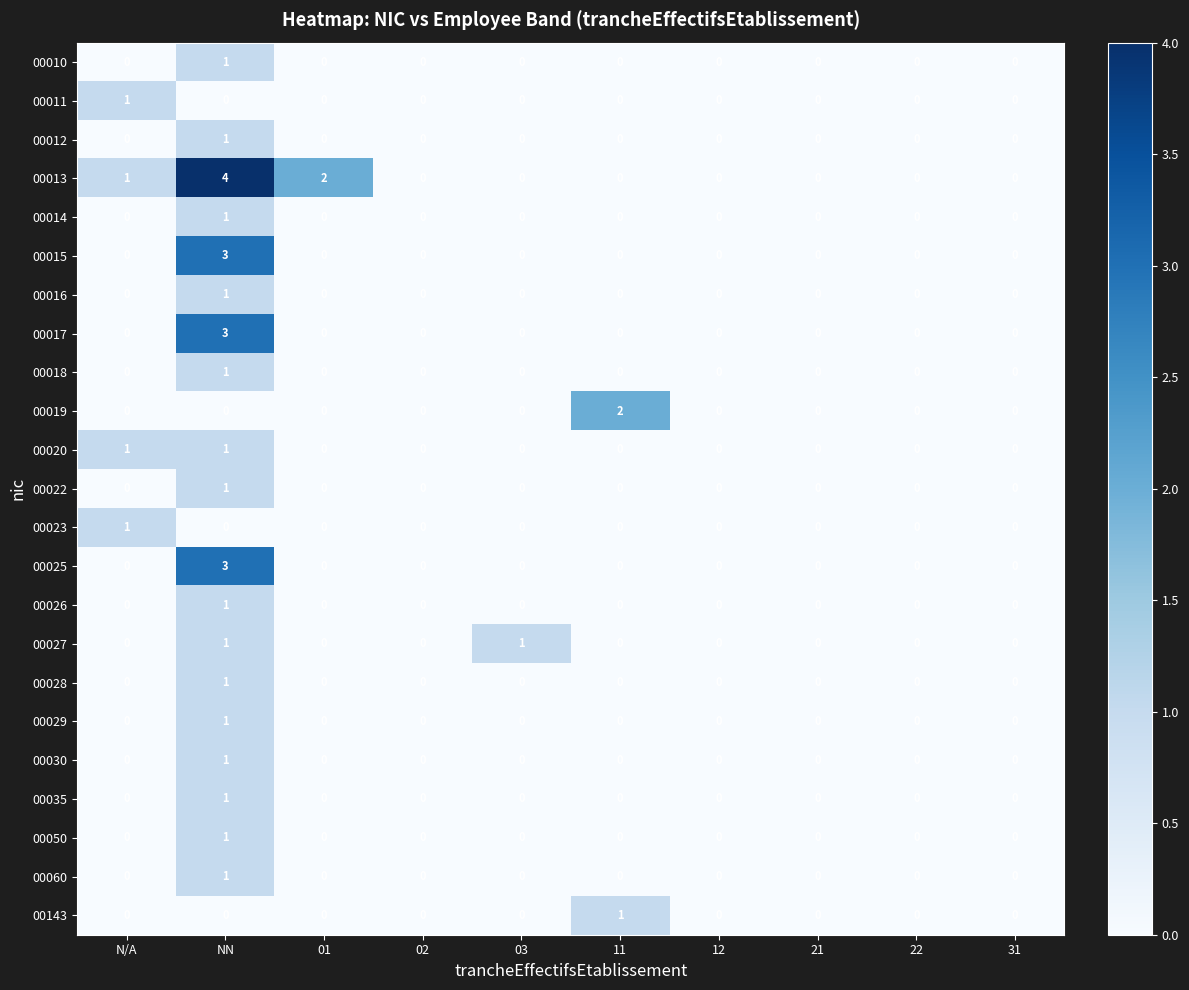

True or false: 00011 has a value of 0 at 12.

True